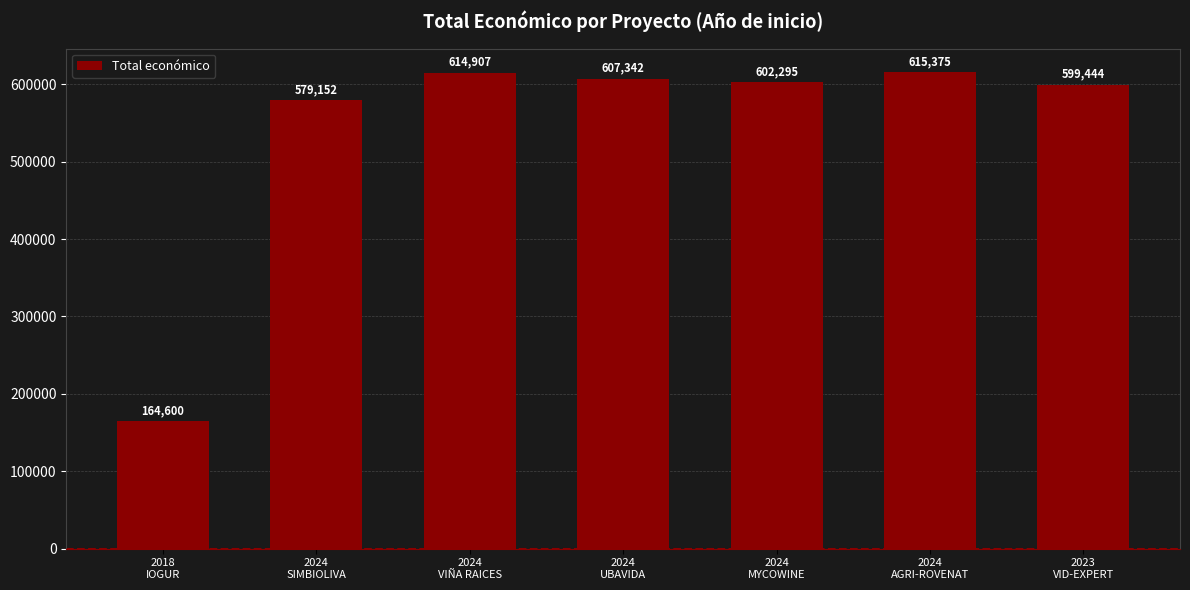

Rank the categories by value from lowest to highest.

2018
IOGUR, 2024
SIMBIOLIVA, 2023
VID-EXPERT, 2024
MYCOWINE, 2024
UBAVIDA, 2024
VIÑA RAICES, 2024
AGRI-ROVENAT